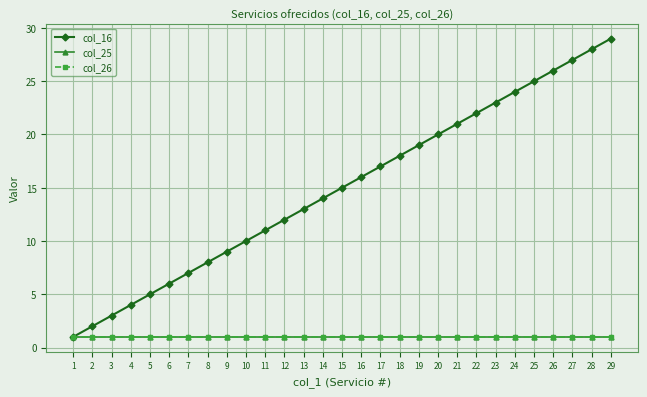

What is the spread (max minus min) of values at 28?

27